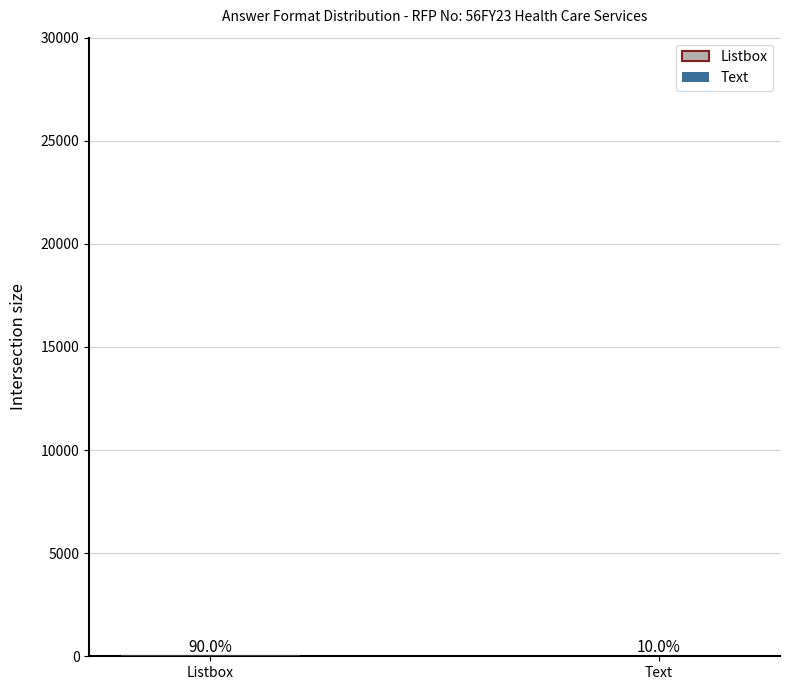

How many groups of bars are there?

1